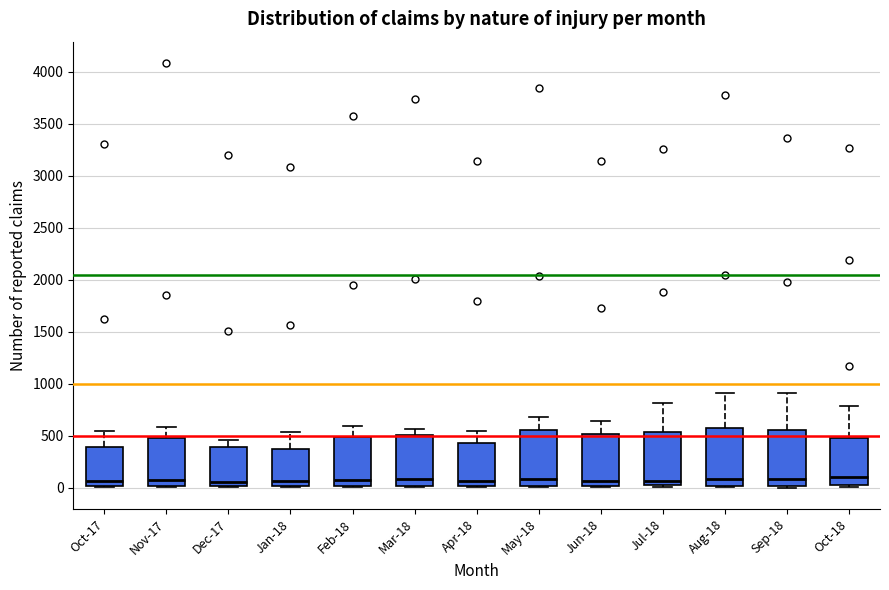

Where is the lower edge of the box for Nov-17 on the y-axis? The values are not printed on the chart, so give them approximately, as read against the axis.

0